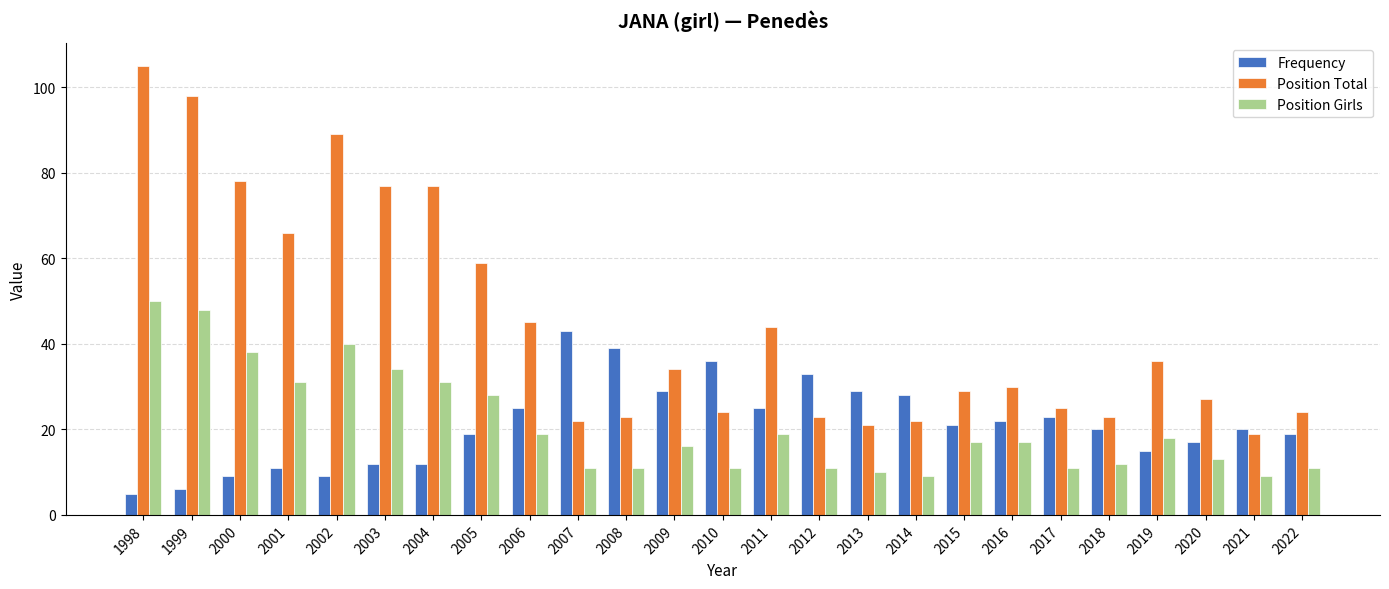

Reading left to right, list all the values displayed in this chart.

Frequency: 5	6	9	11	9	12	12	19	25	43	39	29	36	25	33	29	28	21	22	23	20	15	17	20	19
Position Total: 105	98	78	66	89	77	77	59	45	22	23	34	24	44	23	21	22	29	30	25	23	36	27	19	24
Position Girls: 50	48	38	31	40	34	31	28	19	11	11	16	11	19	11	10	9	17	17	11	12	18	13	9	11